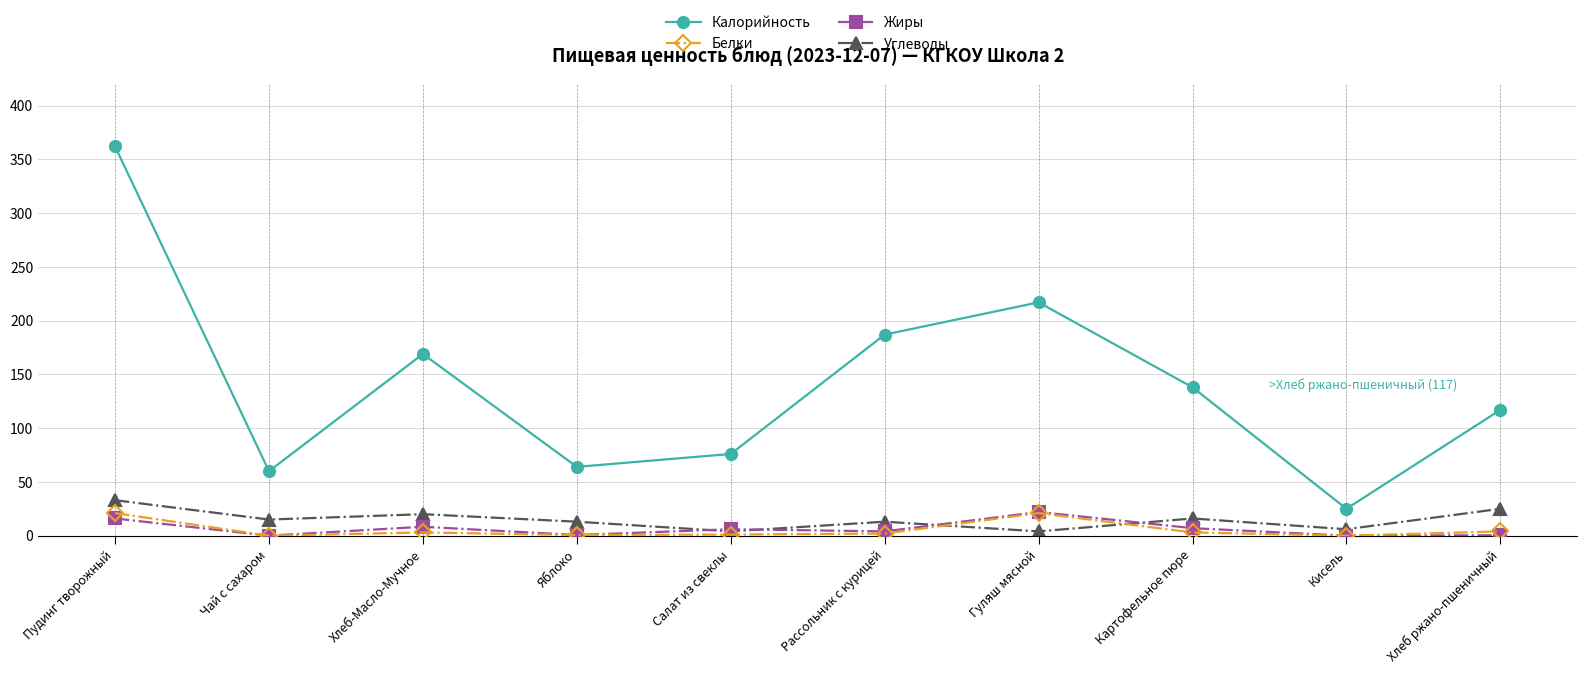

How many series are shown in this chart?

4